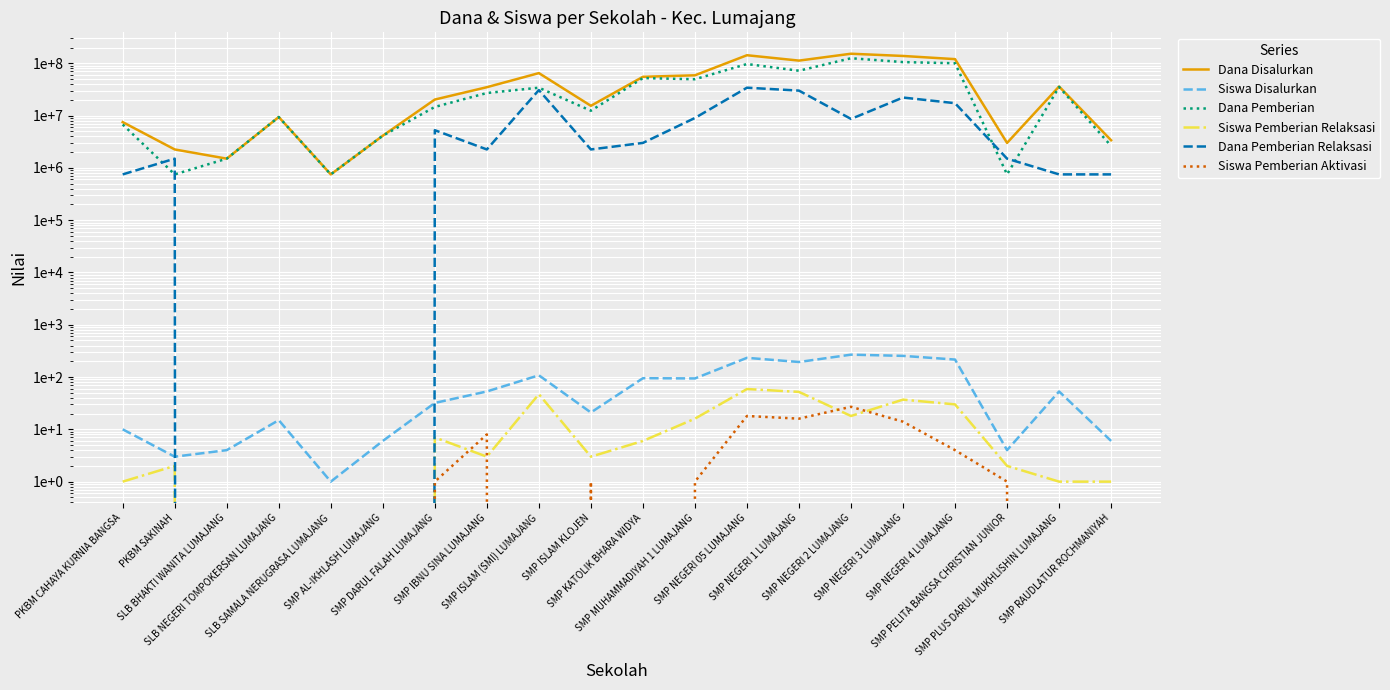

True or false: Dana Pemberian and Siswa Disalurkan cross at least once.

False